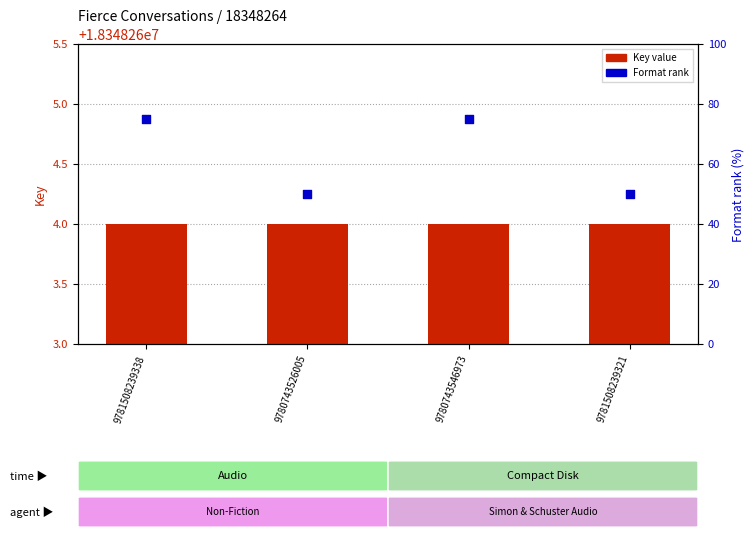

What is the total value across all series at 9781508239321?

18348314